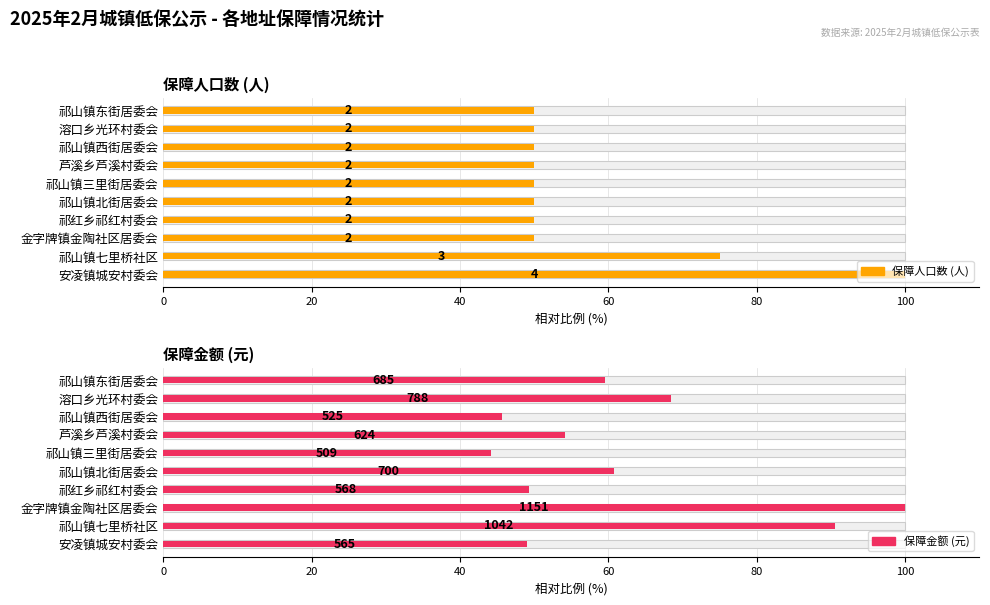

How many values in the 保障金额 (元) series exceed 59?

5